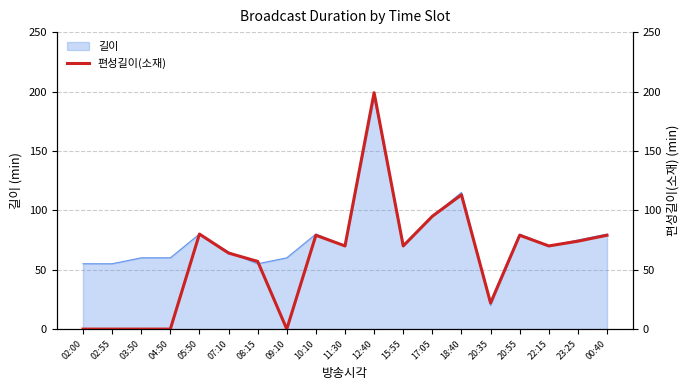

Reading right to left, transcribe all the data shown in this chart.

79	74	70	79	22	113	95	70	199	70	79	0	57	64	80	0	0	0	0